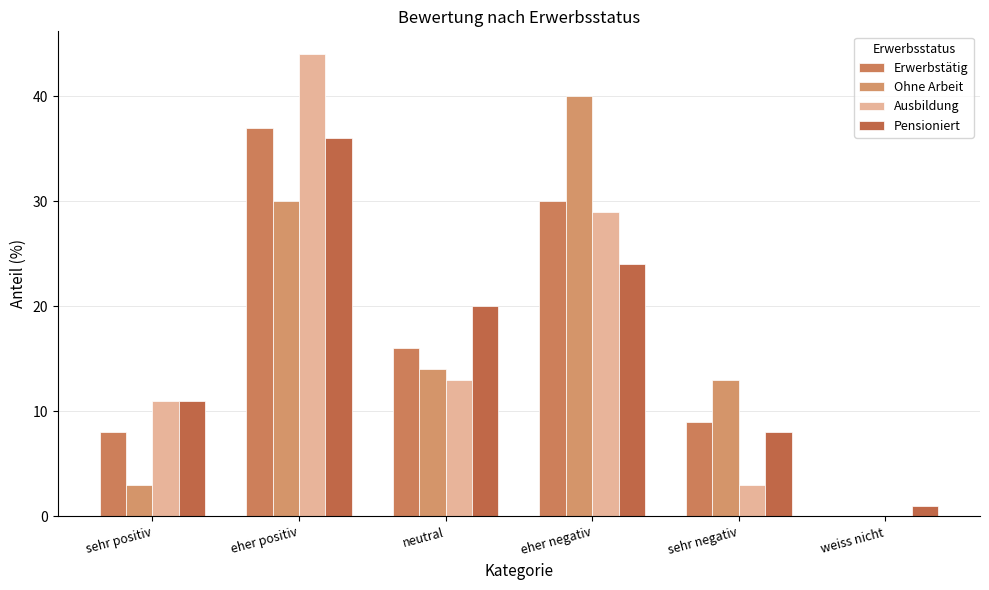

How many groups of bars are there?

6